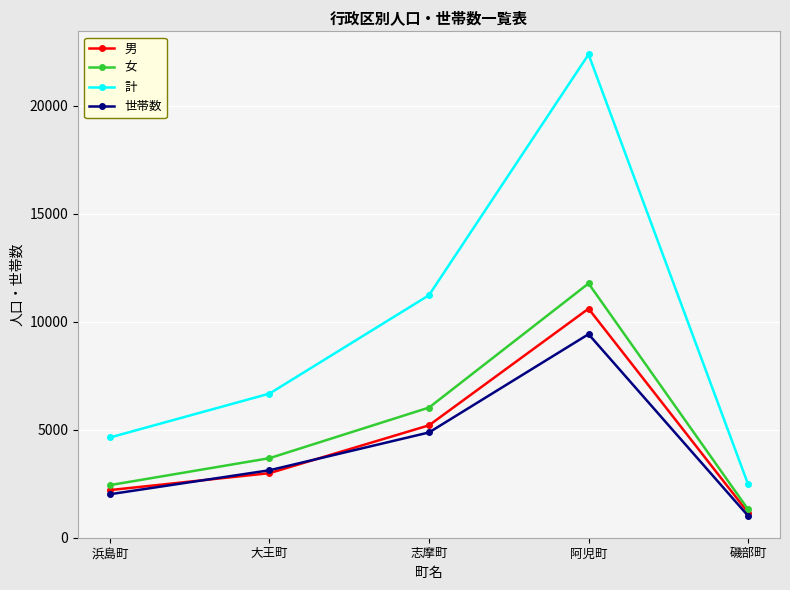

What is the spread (max minus min) of values at 浜島町?

2628